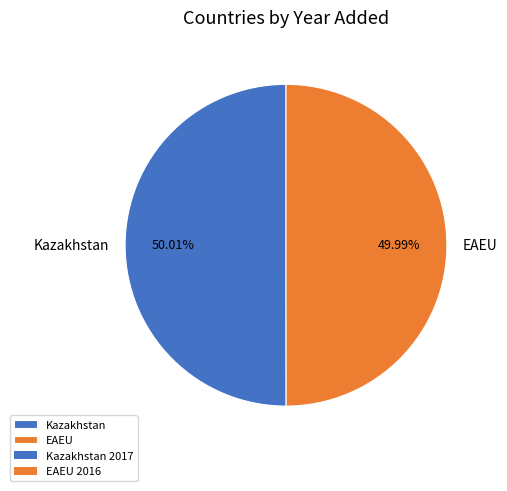

To the nearest percent, what portion does Kazakhstan represent?

50%